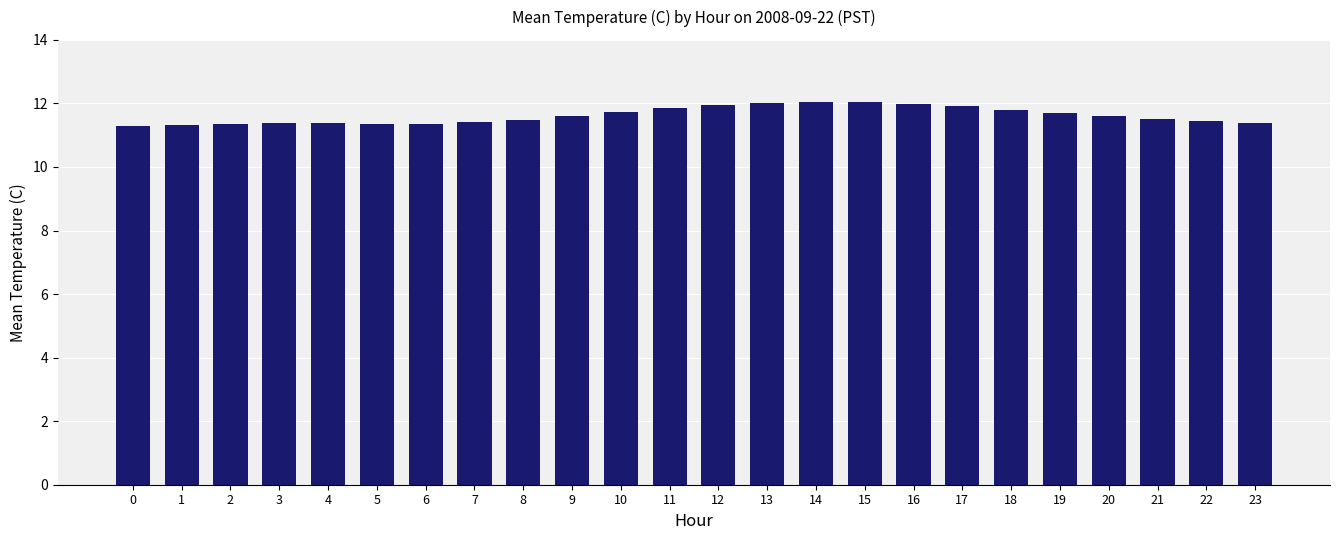

What is the sum of all values?

279.0